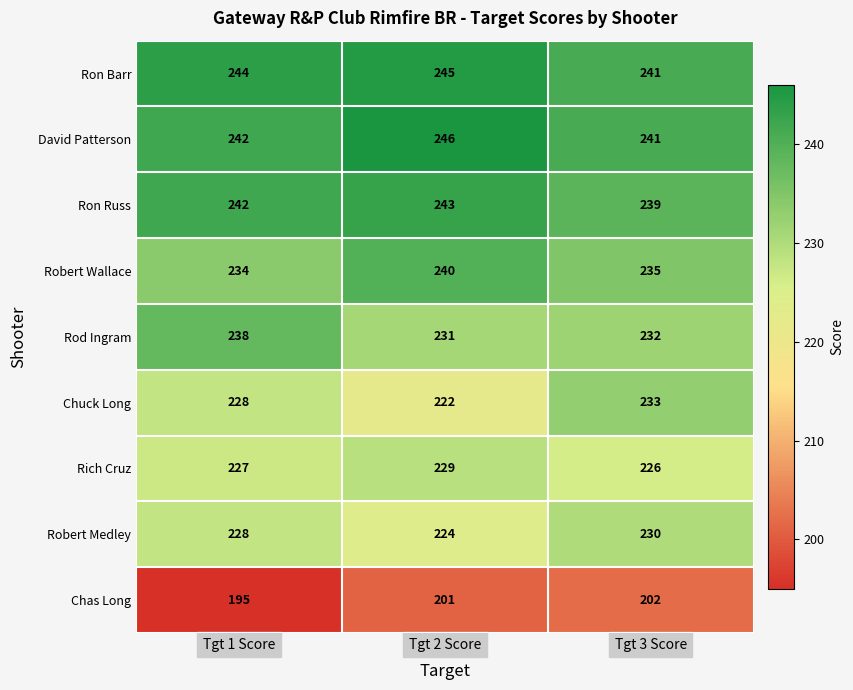

Rank the series by their maximum value, from highest to lowest.

David Patterson, Ron Barr, Ron Russ, Robert Wallace, Rod Ingram, Chuck Long, Robert Medley, Rich Cruz, Chas Long